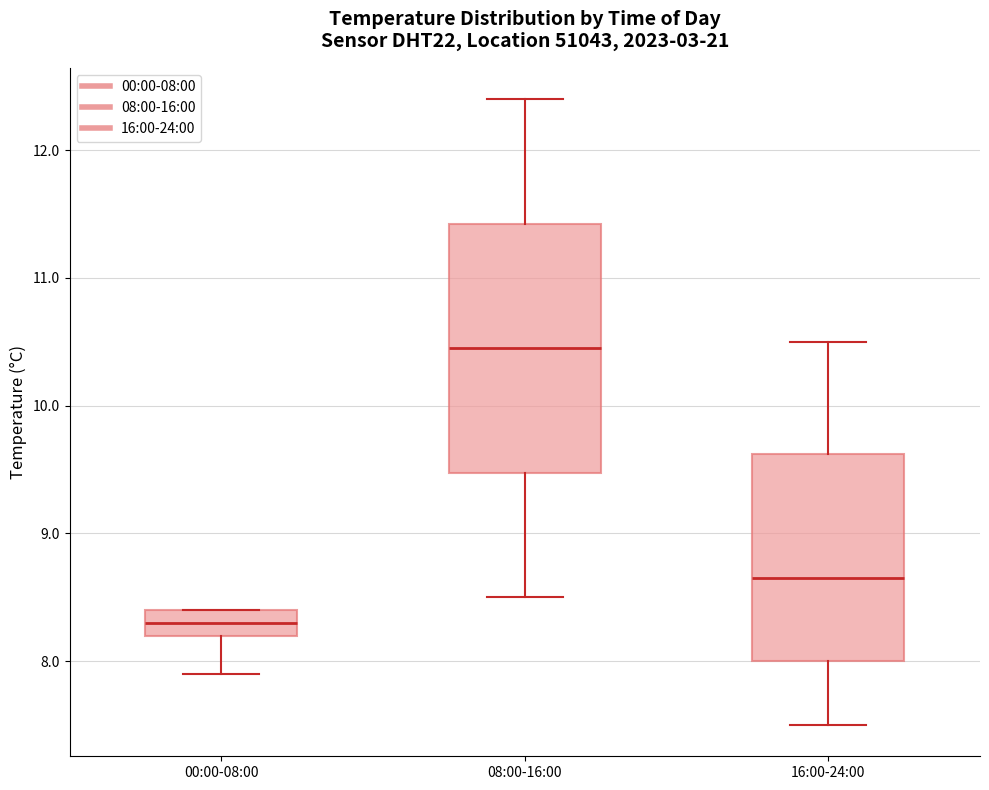

Reading left to right, transcribe this box plot: for each box, give where its median line is, the range the box spans, and where its two whiskers end, as read against the y-axis. The values are not printed on the chart, so give them approximately, as read against the axis.

00:00-08:00: median 8.3, box 8.2 to 8.4, whiskers 7.9 to 8.4
08:00-16:00: median 10.5, box 9.5 to 11.4, whiskers 8.5 to 12.4
16:00-24:00: median 8.7, box 8.0 to 9.6, whiskers 7.5 to 10.5